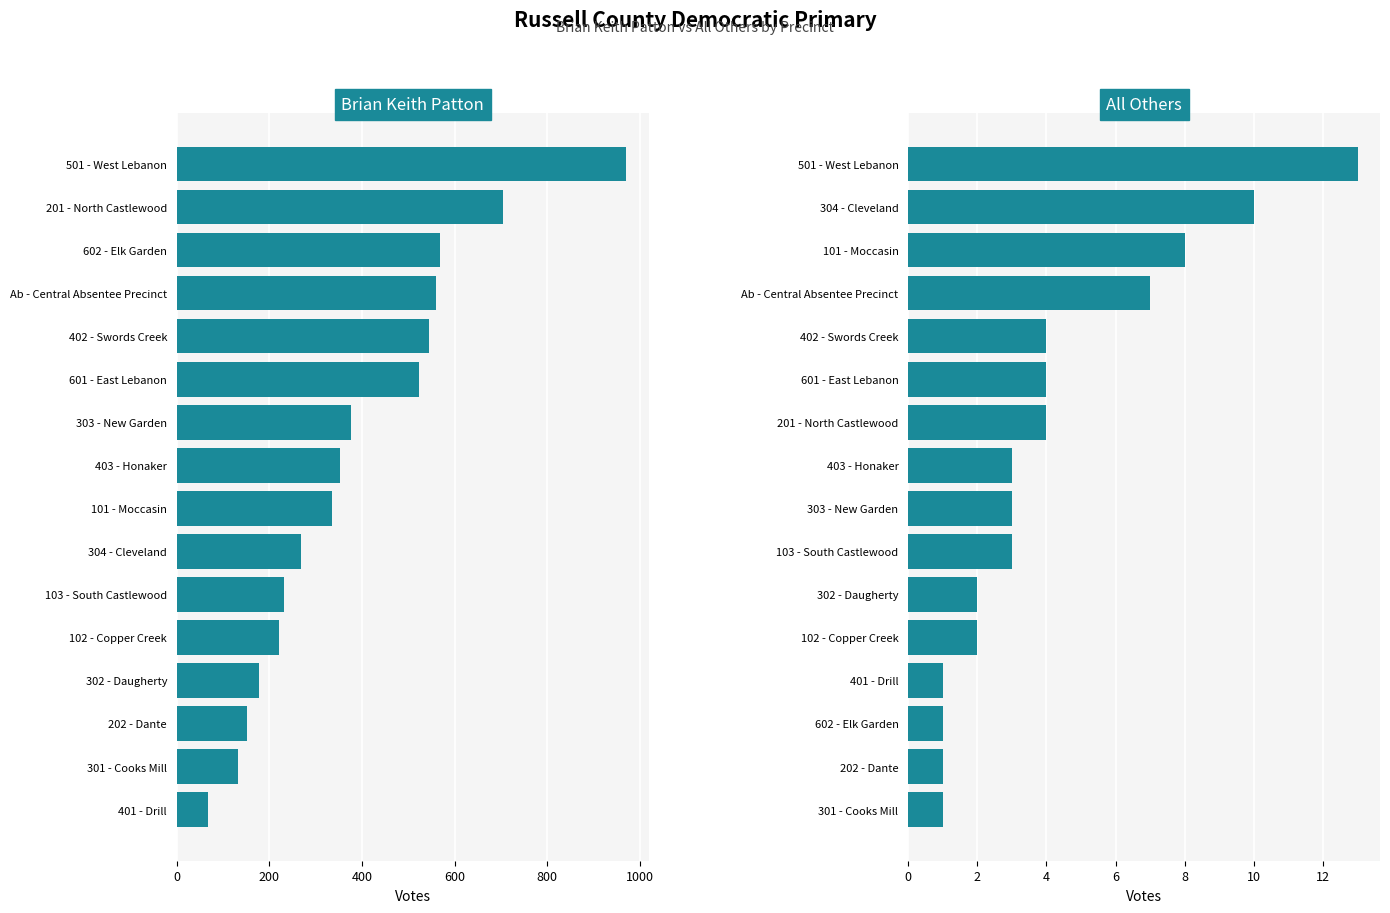

Between 501 - West Lebanon and 601 - East Lebanon, which is larger?

501 - West Lebanon